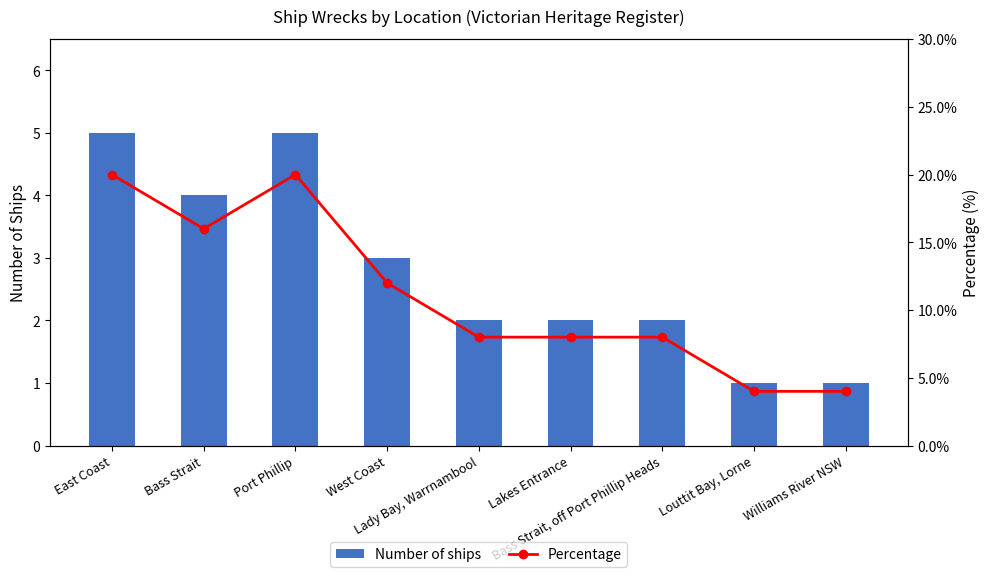

What is the average value of the Number of ships series?

3